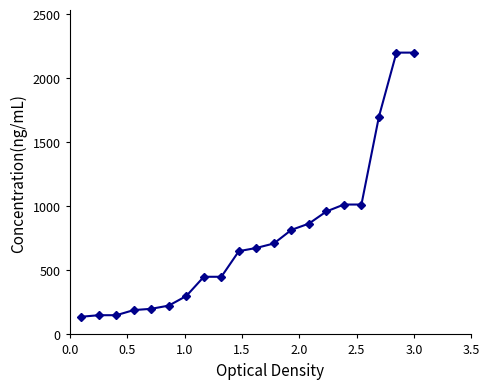

What is the value of the 6th point from the left?

225